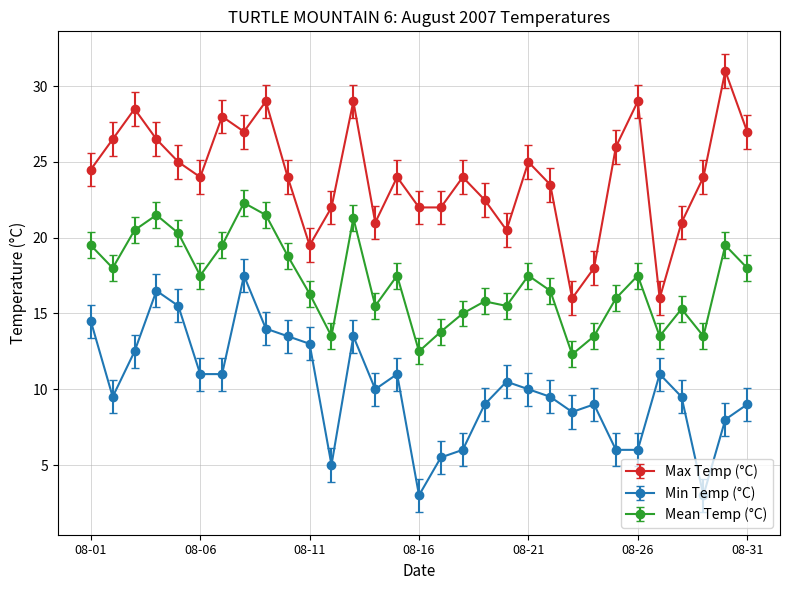

List the series in order of their overall mean, highest first.

Max Temp (°C), Mean Temp (°C), Min Temp (°C)